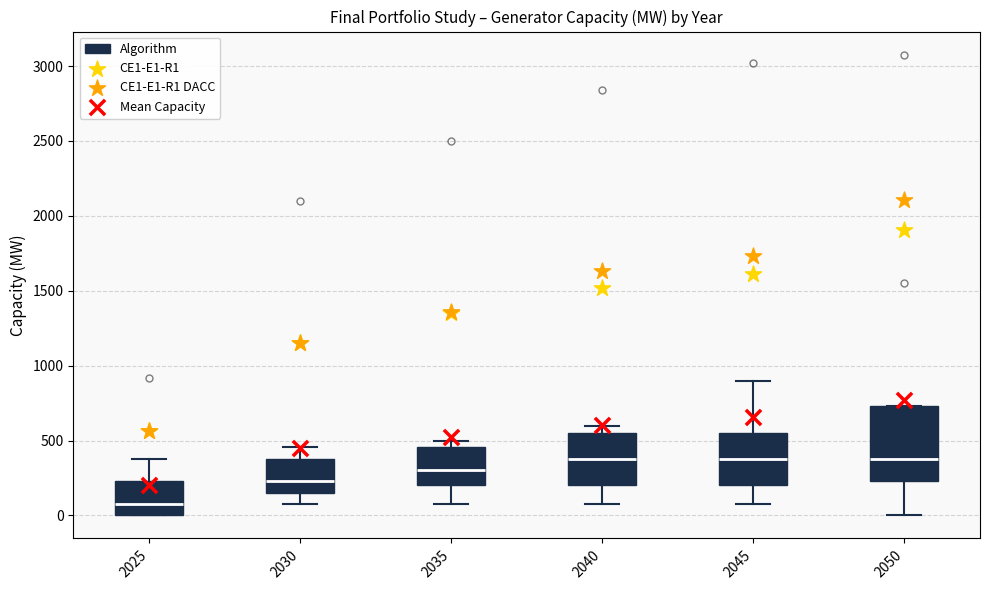

Which box is the tallest, from its lower edge to its upper edge?

2050